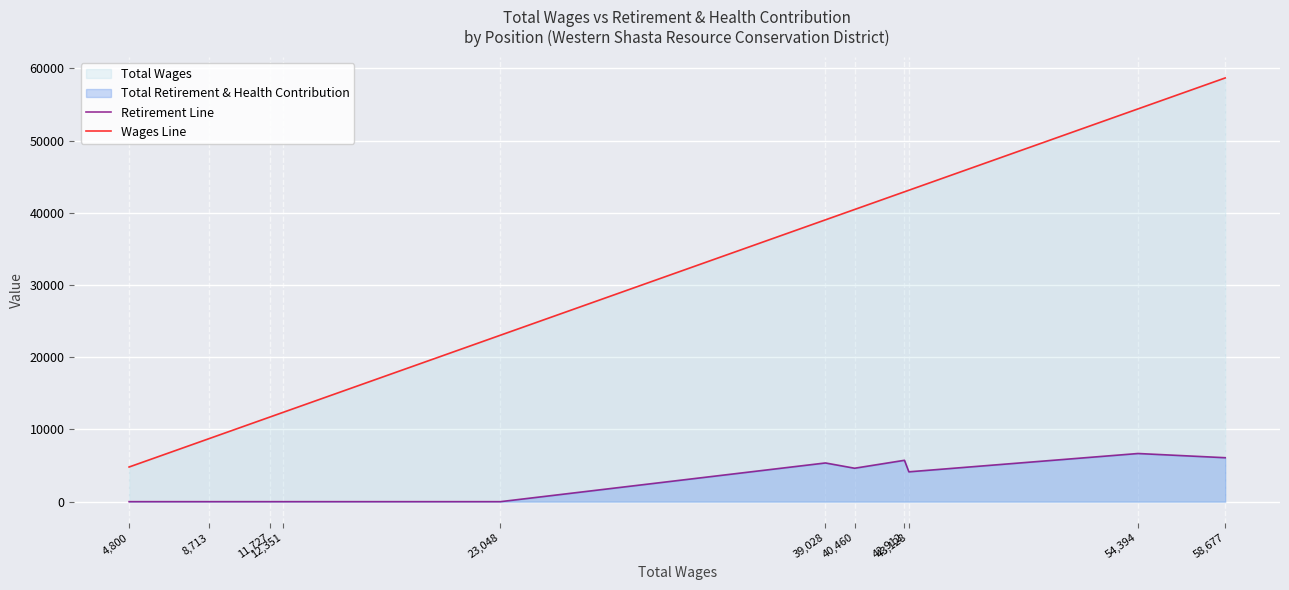

True or false: Wages Line has more than 0 interior local peaks.

False